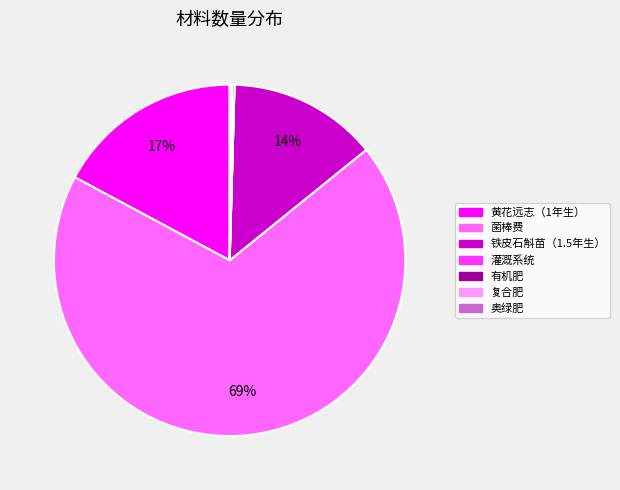

Which category has the biggest portion of the pie?

菌棒费